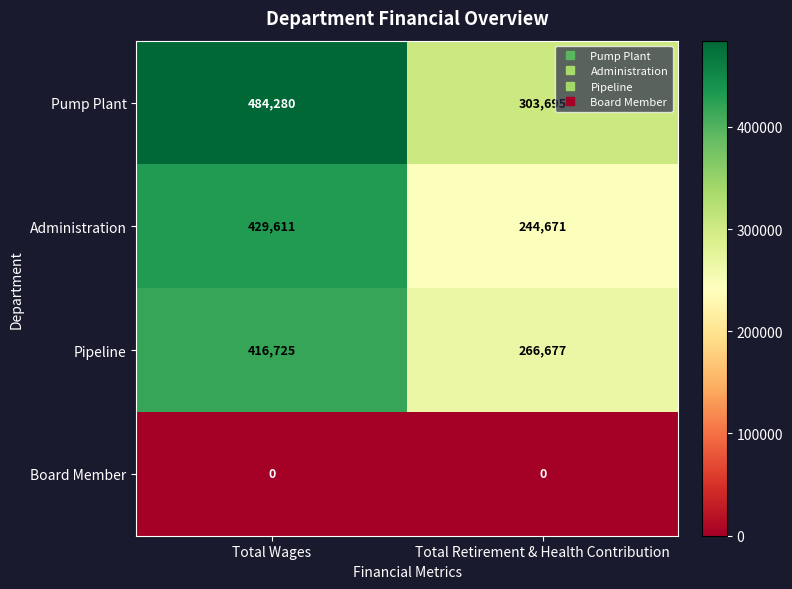

At which label is Pump Plant closest to 393987?

Total Retirement & Health Contribution